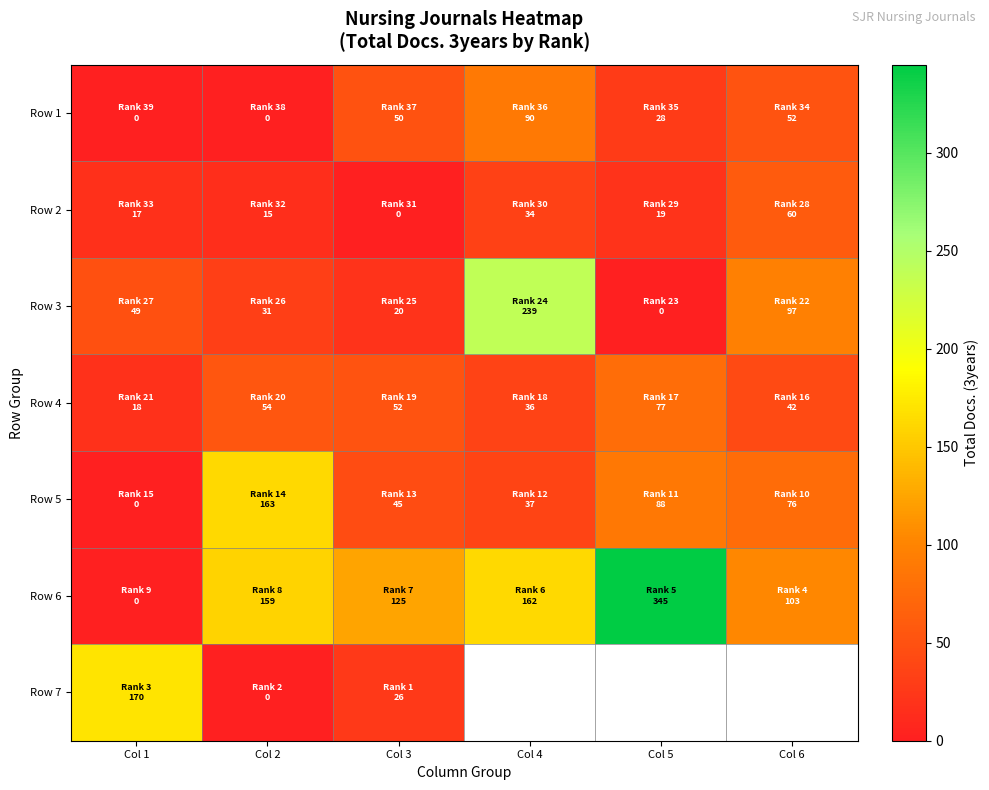

The value of Row 2 at Col 4 is 9.8. True or false?

False